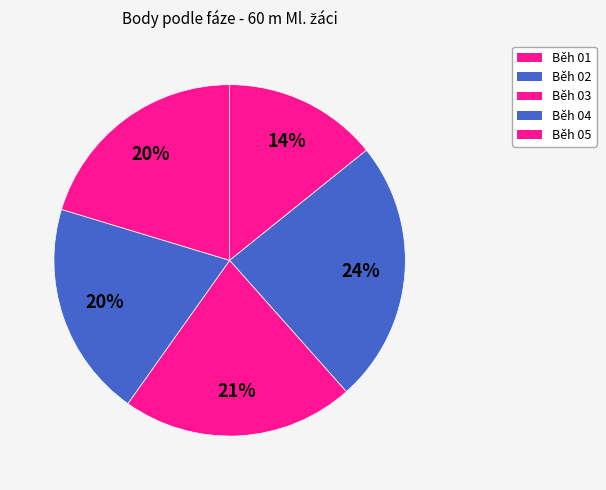

Count the number of slices in the pie.

5